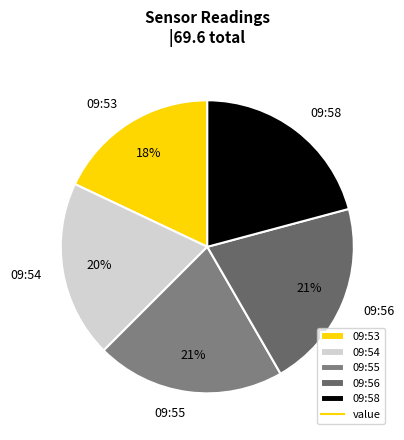

What is the smallest slice in the pie chart?

09:53